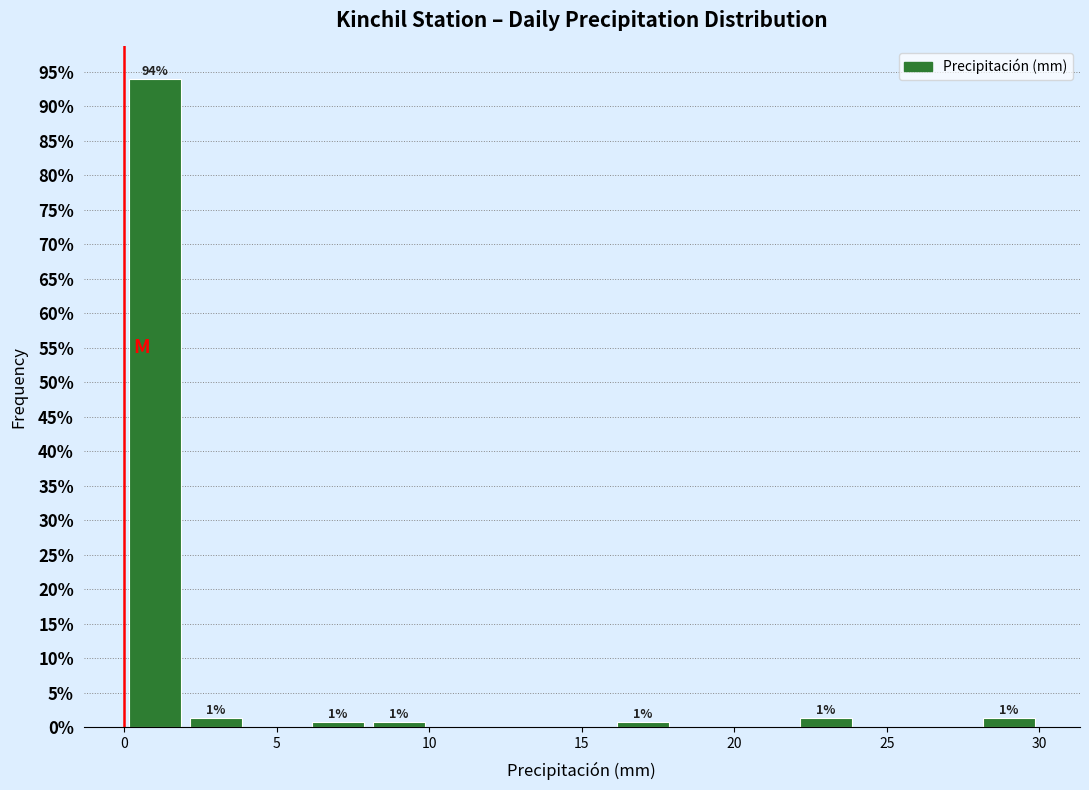

Which range on the x-axis has the tallest bar?

0 to 2